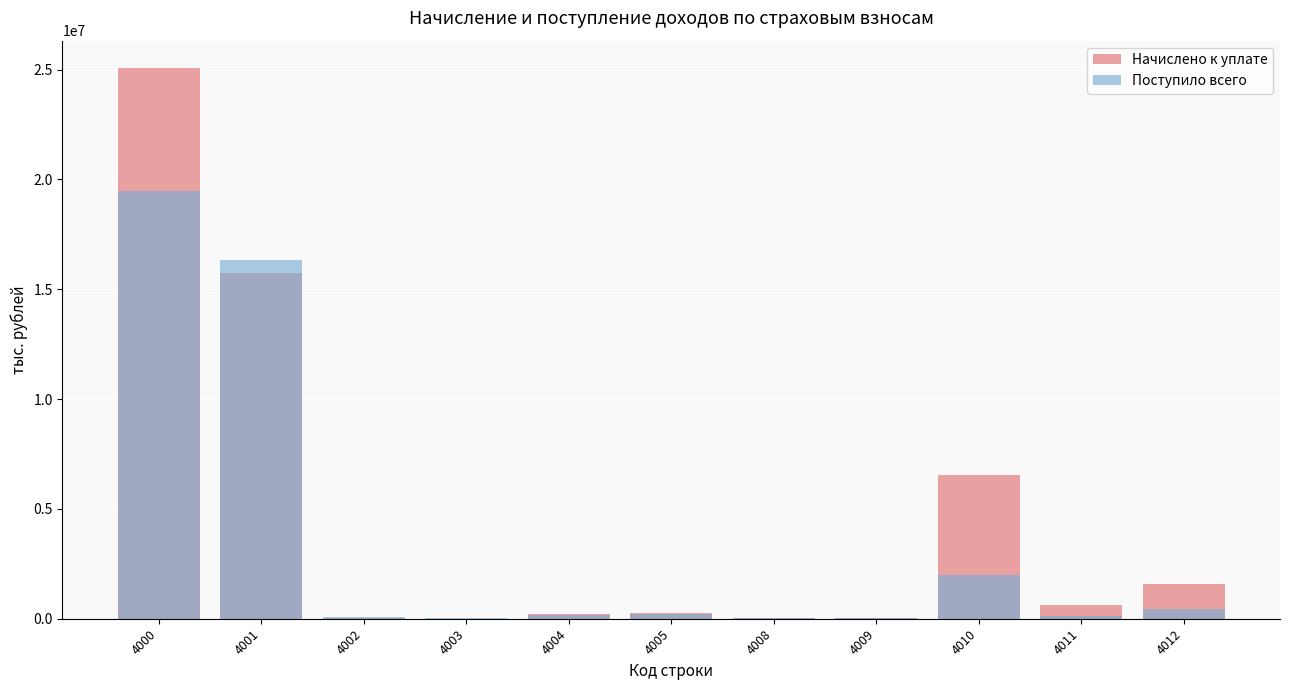

Reading right to left, what are all the values shown in this chart?

Начислено к уплате: 4012=1565693	4011=630463	4010=6553538	4009=34949	4008=16831	4005=267510	4004=209994	4003=2100	4002=27427	4001=15756844	4000=25065592
Поступило всего: 4012=434140	4011=123197	4010=1974333	4009=38836	4008=17588	4005=212642	4004=174983	4003=19629	4002=82985	4001=16342950	4000=19453068